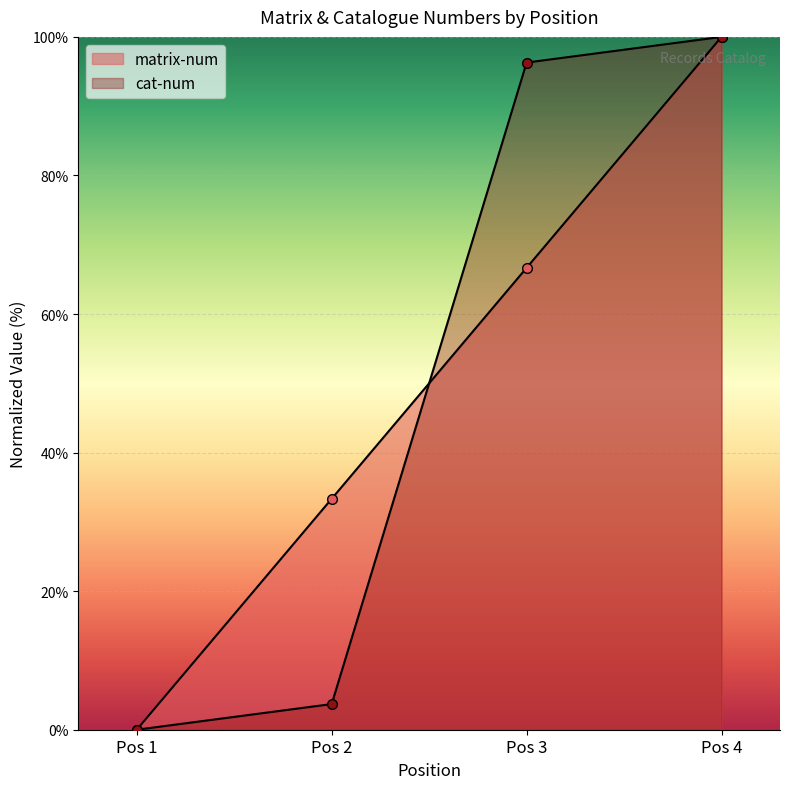

What is the maximum value for matrix-num?

100.0